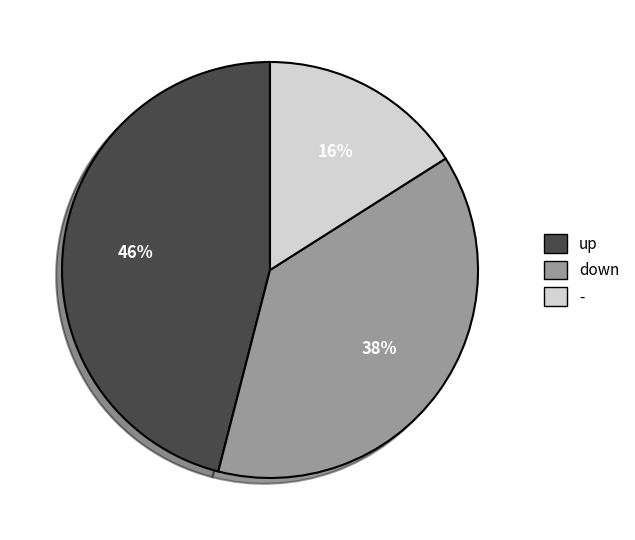

What is the ratio of the value at up to the value at down?

1.2